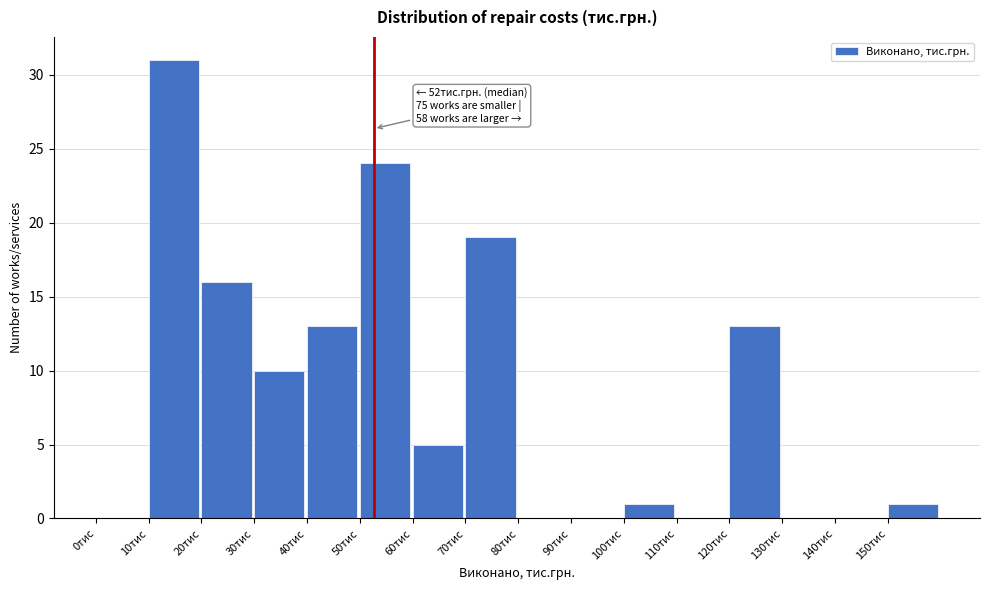

Over which range of the x-axis is the bar tallest?

10 to 20